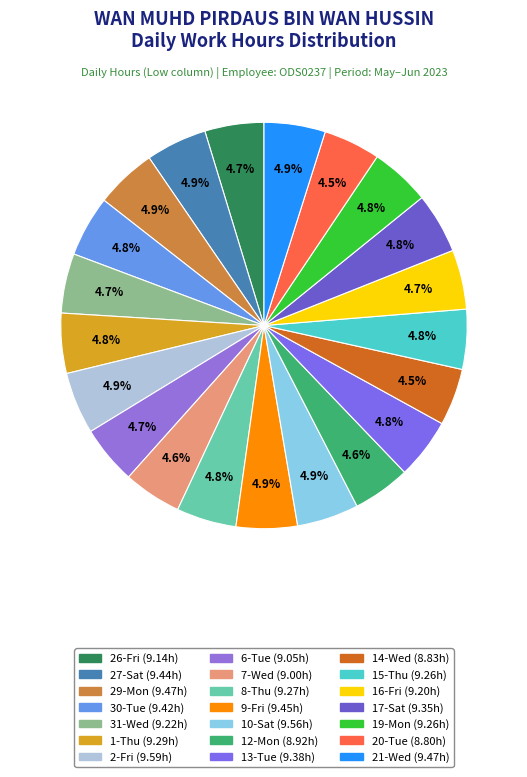

How many segments does this pie chart have?

21